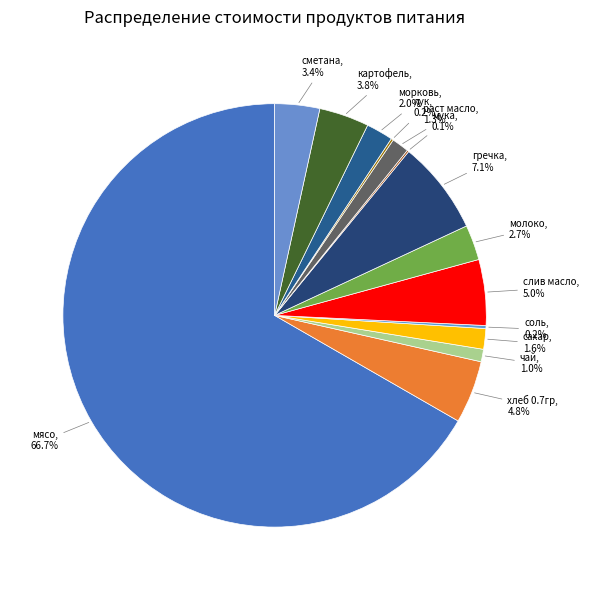

The картофель slice represents 12% of the pie. True or false?

False